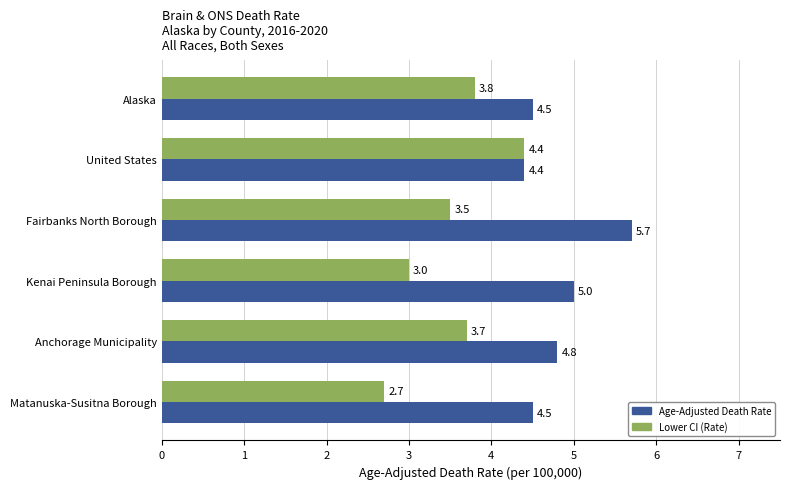

Rank the series by their average value, from lowest to highest.

Lower CI (Rate), Age-Adjusted Death Rate